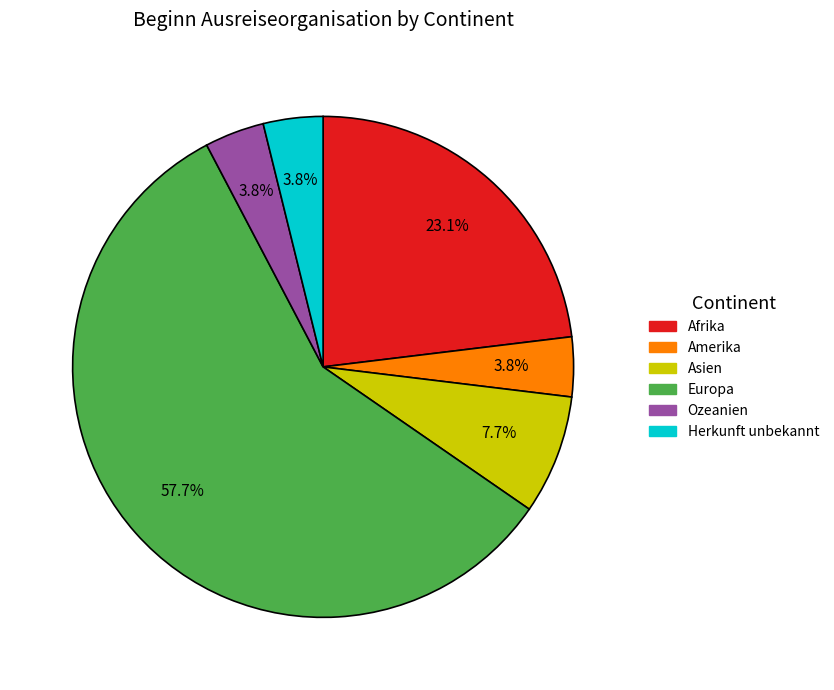

To the nearest percent, what percentage of the pie is Amerika?

4%